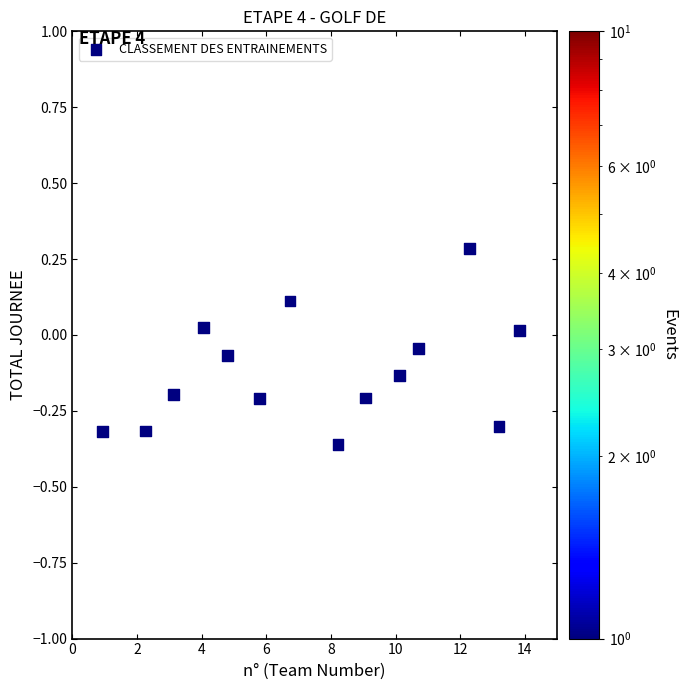

What is the range of X values (max minus min)?

12.9